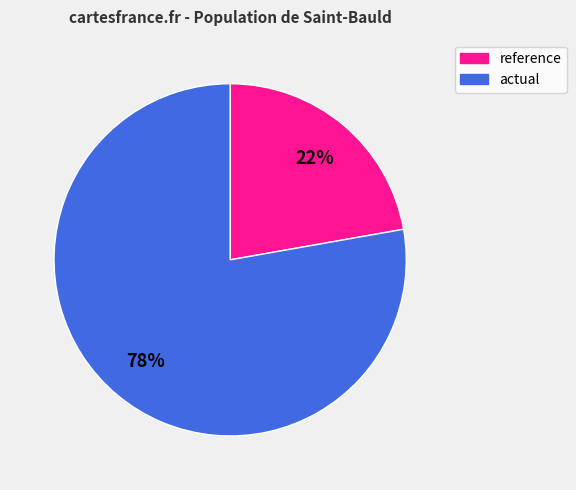

To the nearest percent, what is the combined percentage of actual and reference?

100%